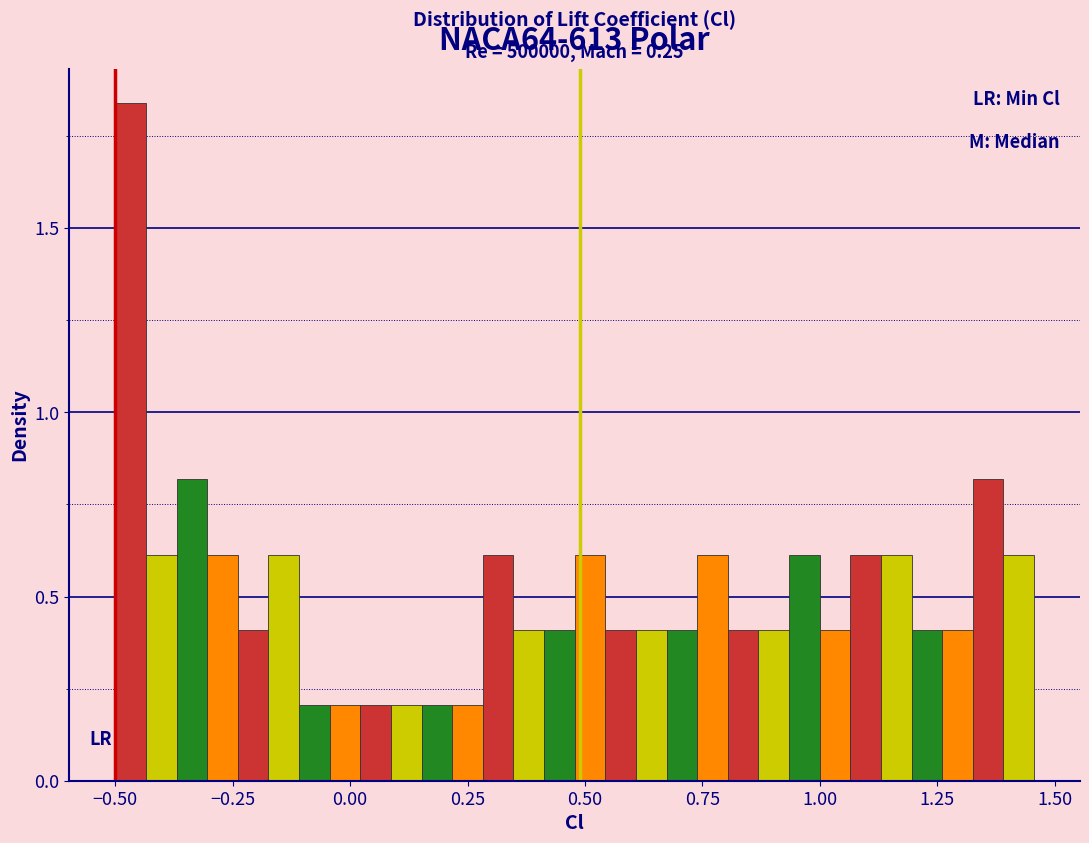

Read against the x-axis, roughly where is the centre of the tallest bar?

-0.45